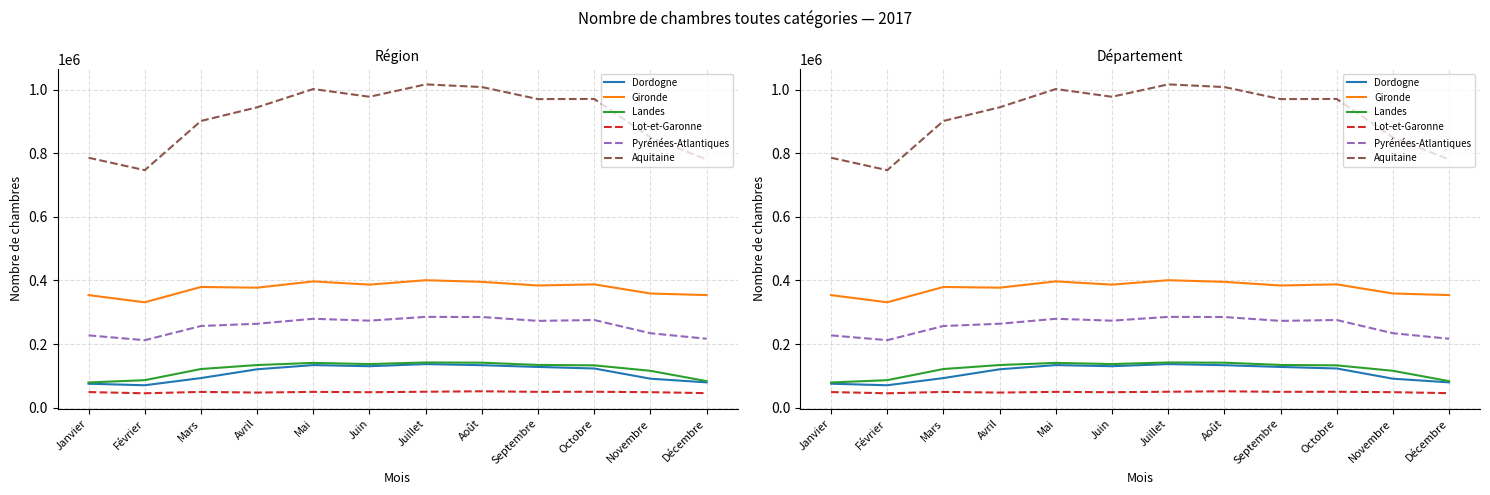

What position from the left is Juillet?

7